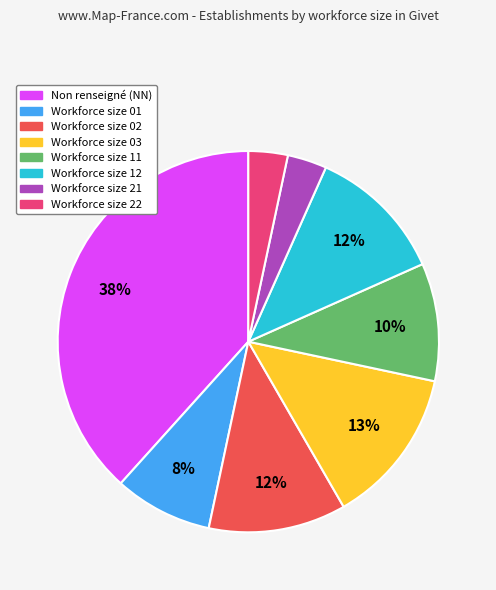

To the nearest percent, what is the average slice percentage?

12%